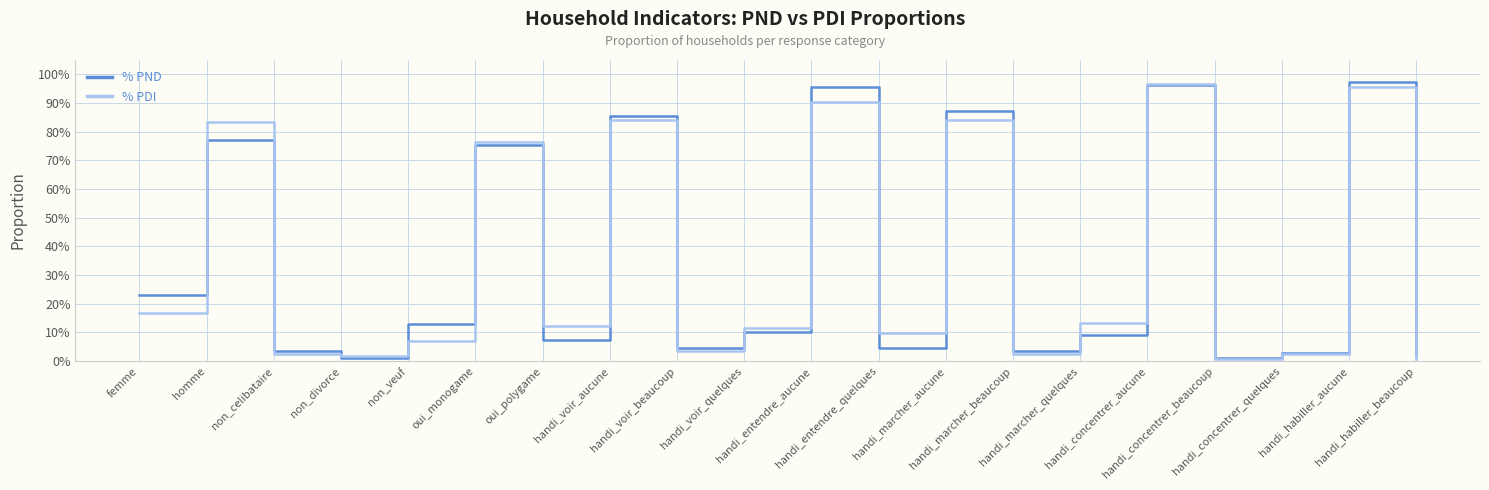

Which series has the largest range (max minus min)?

% PND